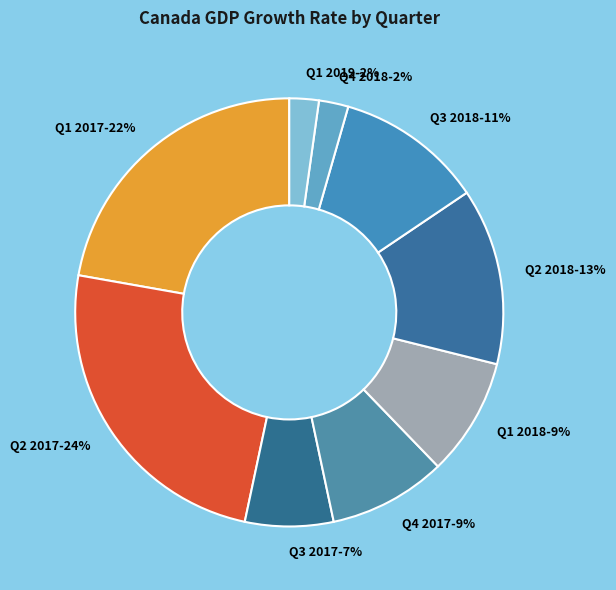

Which category has the biggest portion of the pie?

Q2 2017